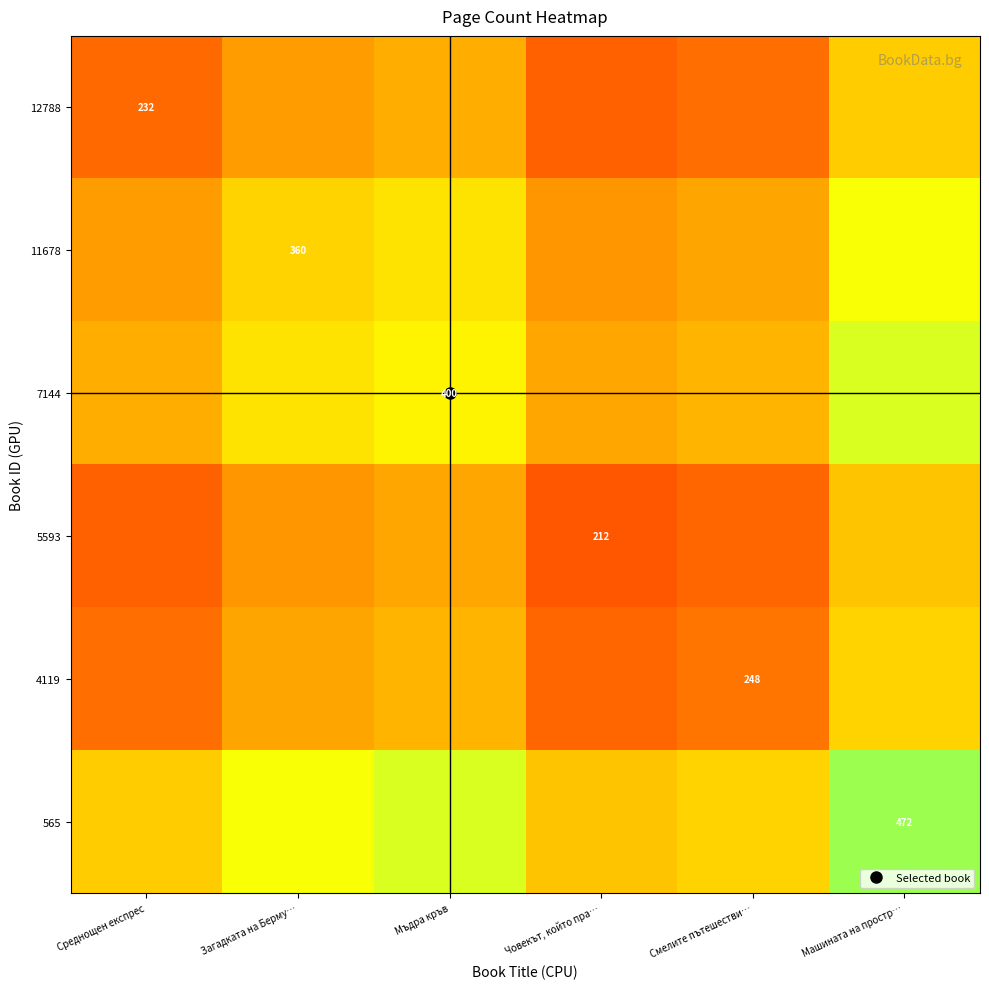

At how many categories does at least one series exceed 450?

1